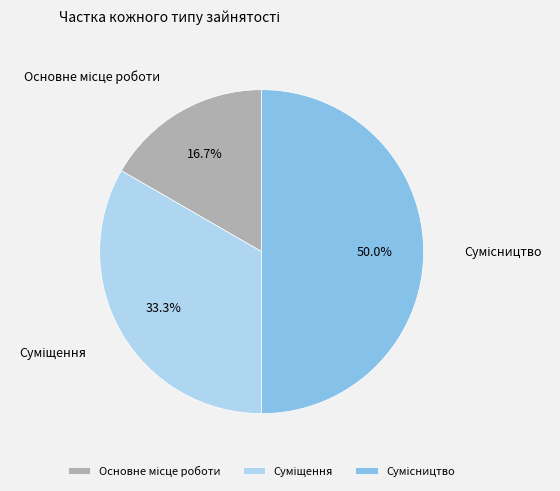

Count the number of slices in the pie.

3